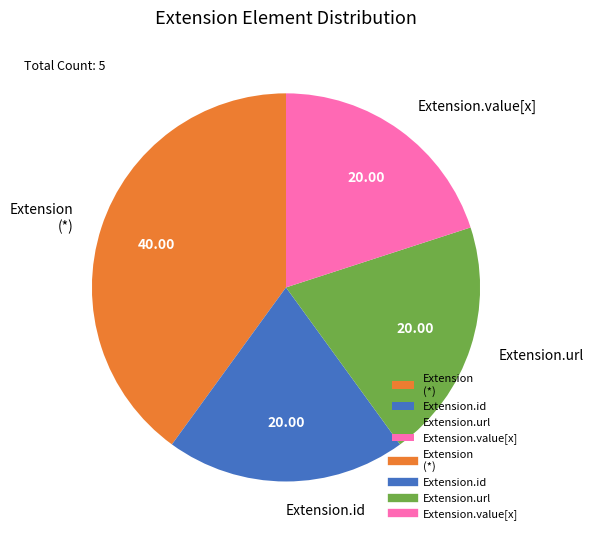

What is the largest slice in the pie chart?

Extension (*)